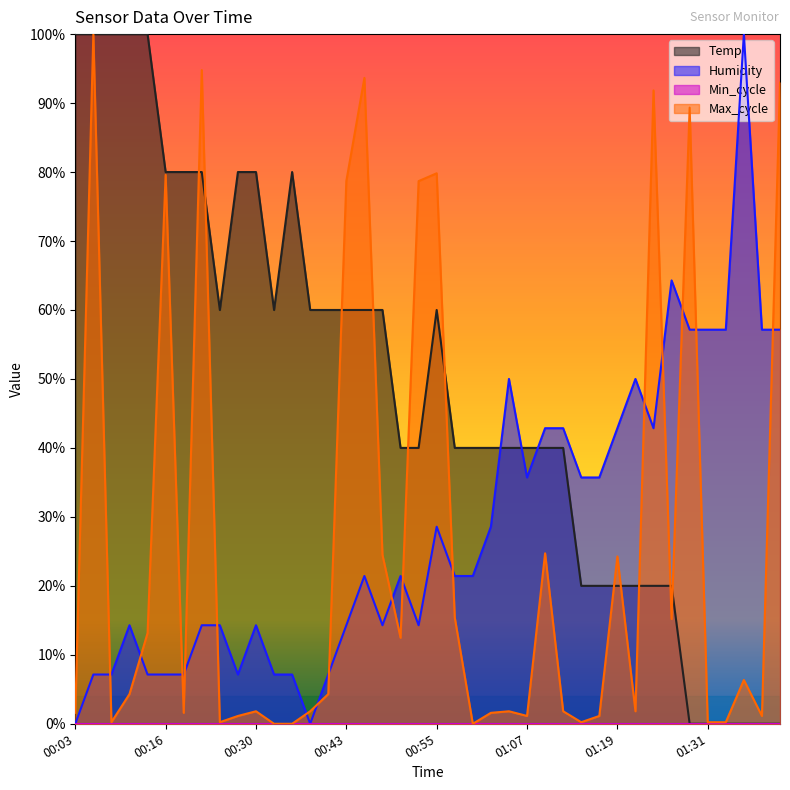

Does the chart have visible grid lines?

No